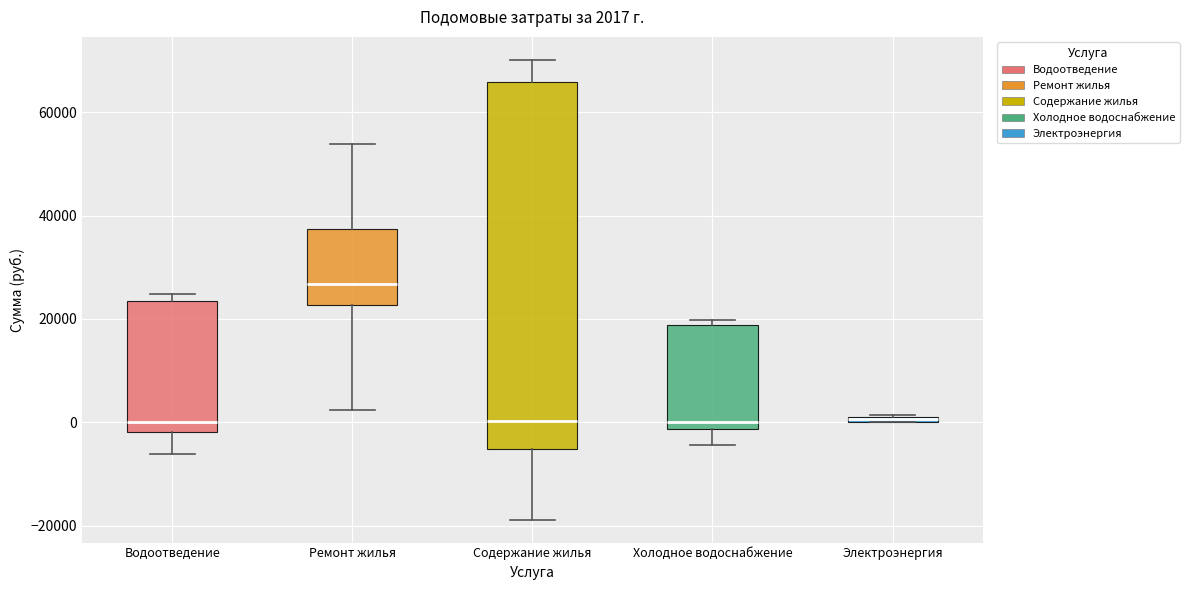

Which box is the tallest, from its lower edge to its upper edge?

Содержание жилья